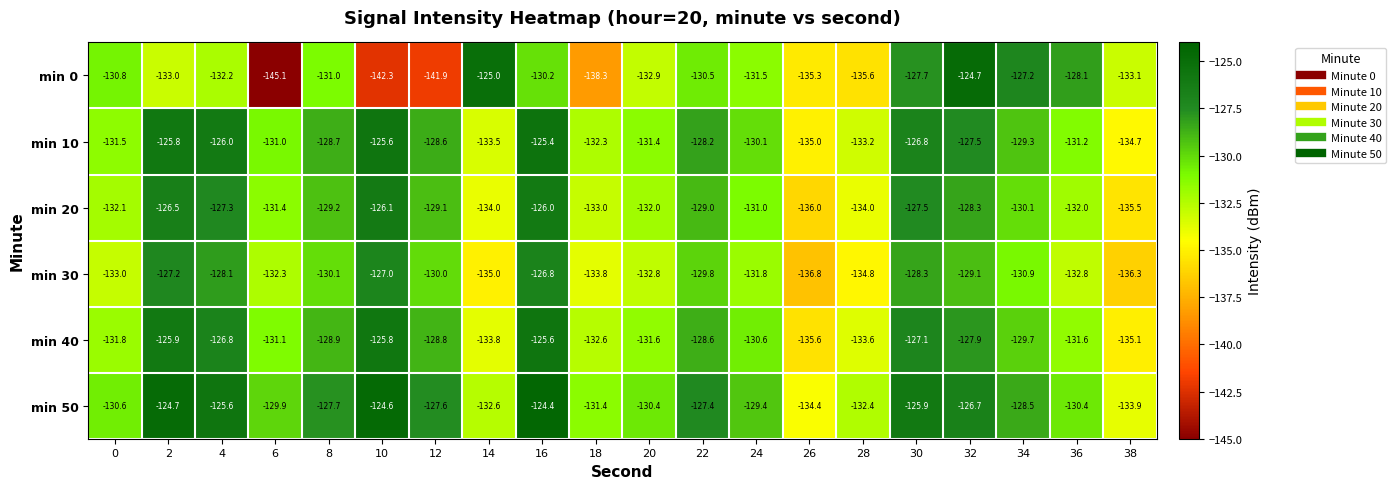

Between 2 and 14, which series saw the biggest shift?

min 0